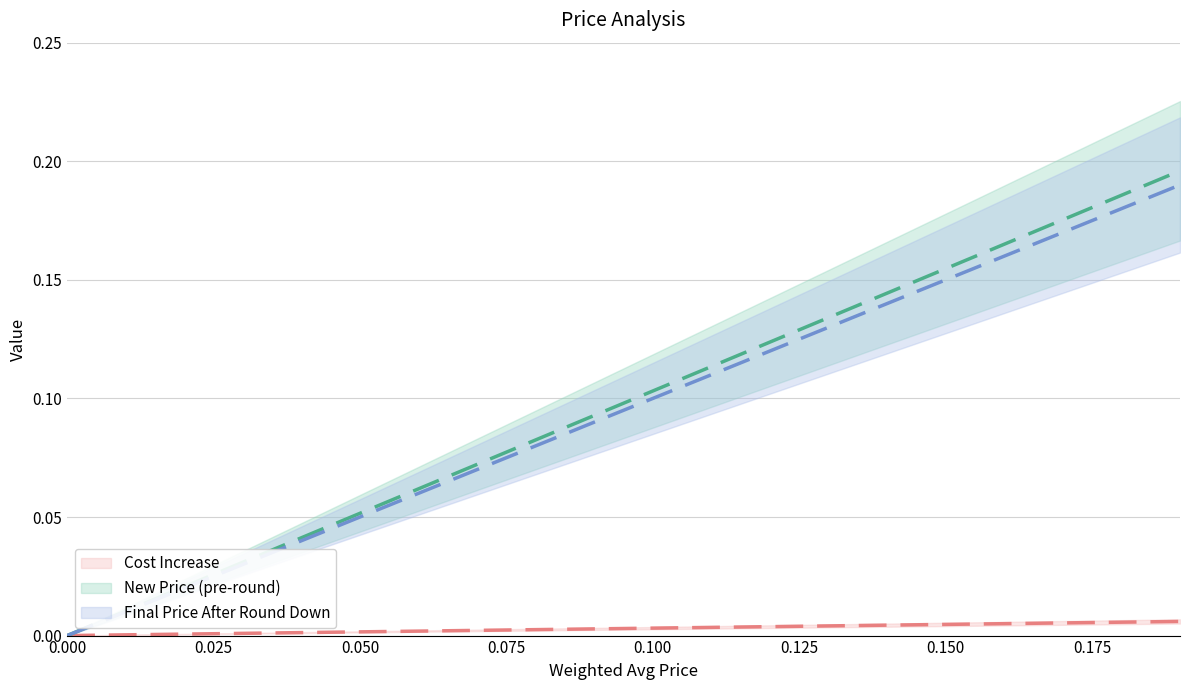

Count the number of categories in the chart.

20